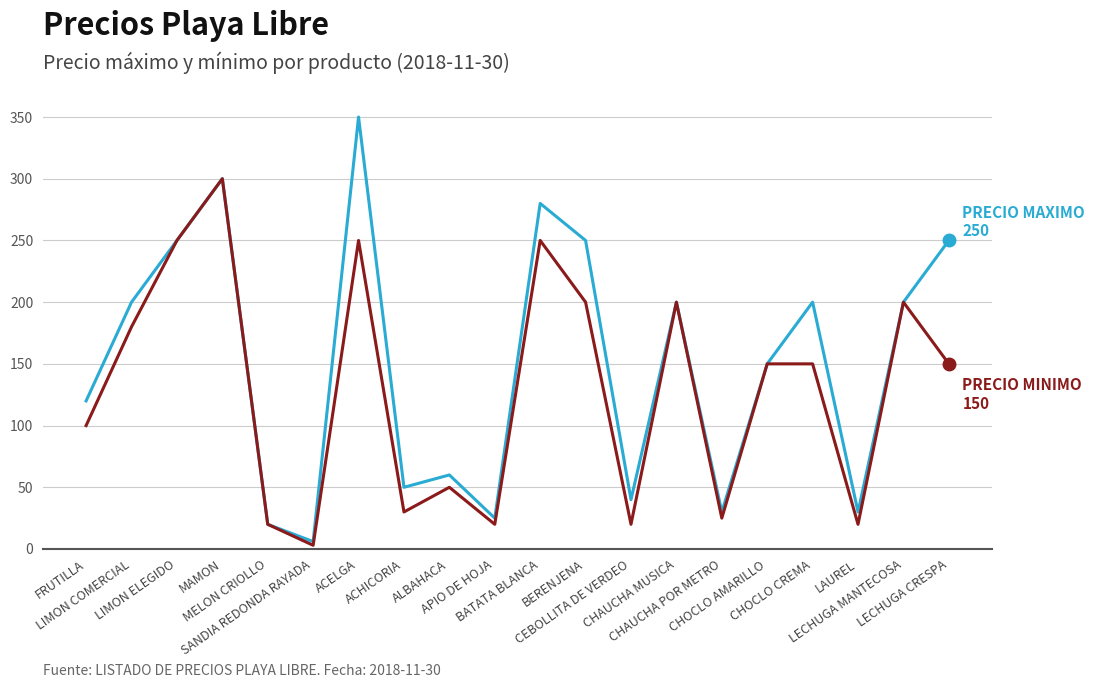

Reading left to right, list all the values displayed in this chart.

PRECIO MAXIMO: FRUTILLA=120	LIMON COMERCIAL=200	LIMON ELEGIDO=250	MAMON=300	MELON CRIOLLO=20	SANDIA REDONDA RAYADA=6	ACELGA=350	ACHICORIA=50	ALBAHACA=60	APIO DE HOJA=25	BATATA BLANCA=280	BERENJENA=250	CEBOLLITA DE VERDEO=40	CHAUCHA MUSICA=200	CHAUCHA POR METRO=30	CHOCLO AMARILLO=150	CHOCLO CREMA=200	LAUREL=30	LECHUGA MANTECOSA=200	LECHUGA CRESPA=250
PRECIO MINIMO: FRUTILLA=100	LIMON COMERCIAL=180	LIMON ELEGIDO=250	MAMON=300	MELON CRIOLLO=20	SANDIA REDONDA RAYADA=3	ACELGA=250	ACHICORIA=30	ALBAHACA=50	APIO DE HOJA=20	BATATA BLANCA=250	BERENJENA=200	CEBOLLITA DE VERDEO=20	CHAUCHA MUSICA=200	CHAUCHA POR METRO=25	CHOCLO AMARILLO=150	CHOCLO CREMA=150	LAUREL=20	LECHUGA MANTECOSA=200	LECHUGA CRESPA=150